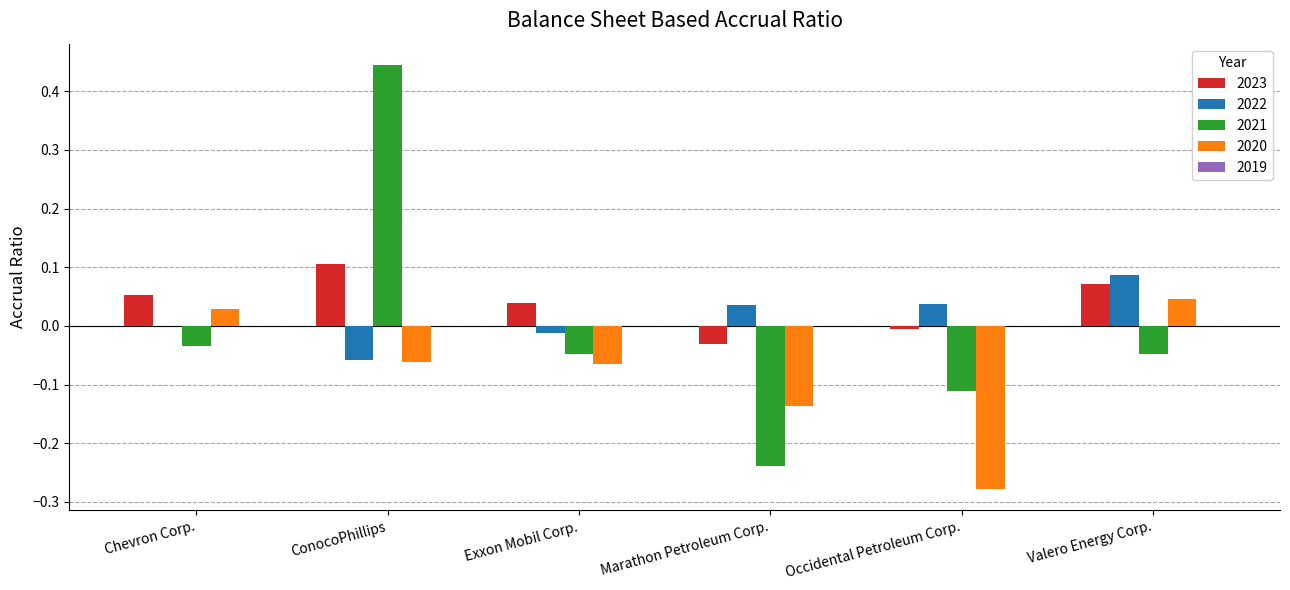

At which category is the sum across all series the highest?

ConocoPhillips